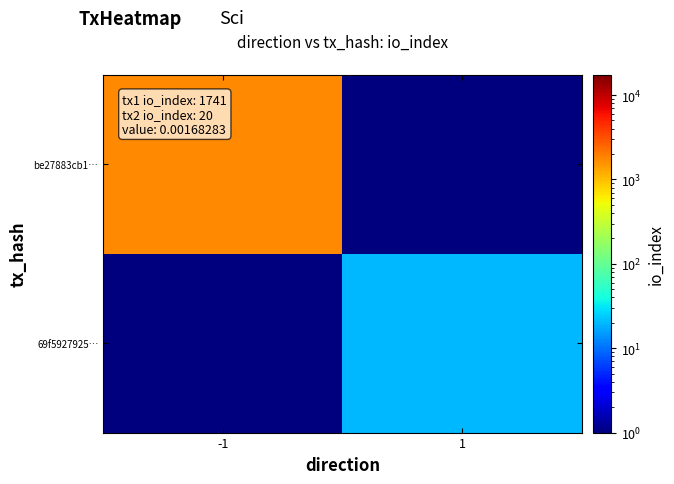

Reading left to right, what are all the values shown in this chart?

be27883cb1…: -1=1741.0	1=0.1
69f5927925…: -1=0.1	1=20.0